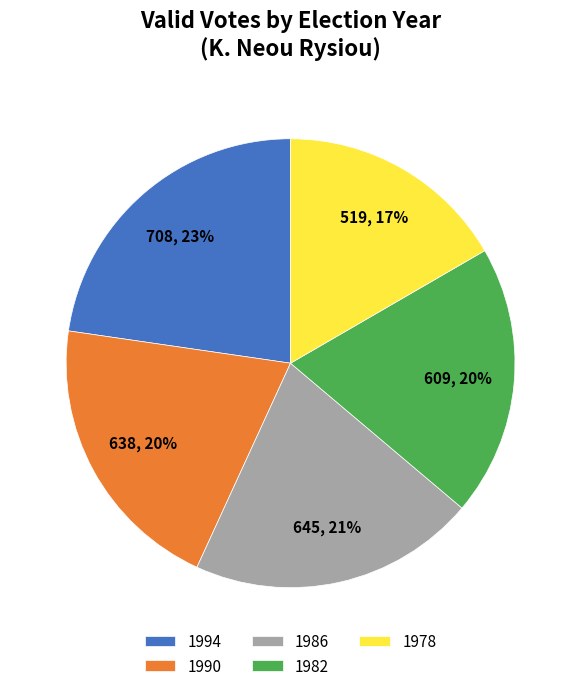

What is the smallest slice in the pie chart?

1978